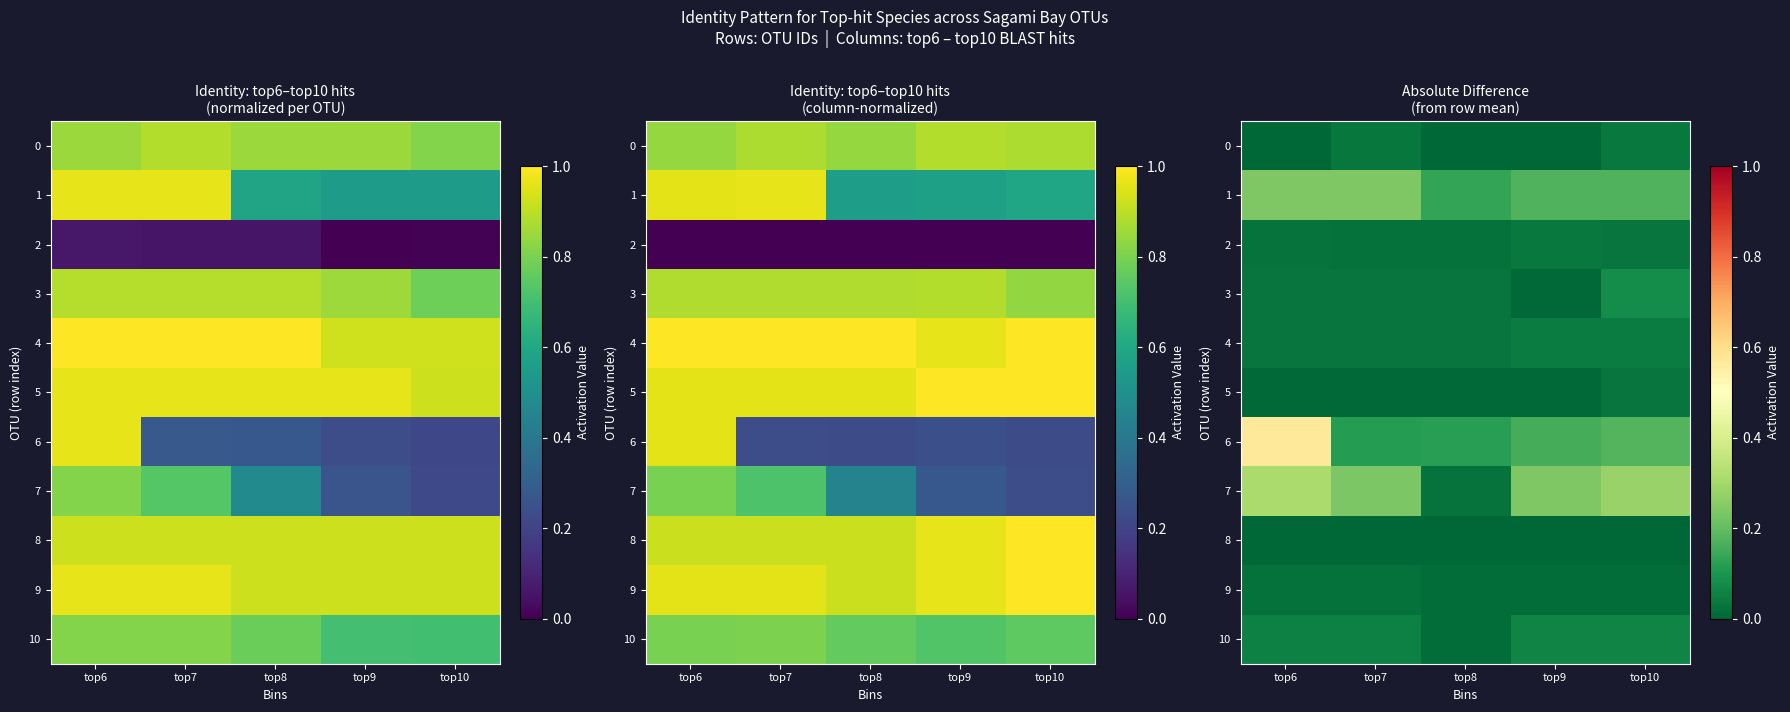

How many series are shown in this chart?

11